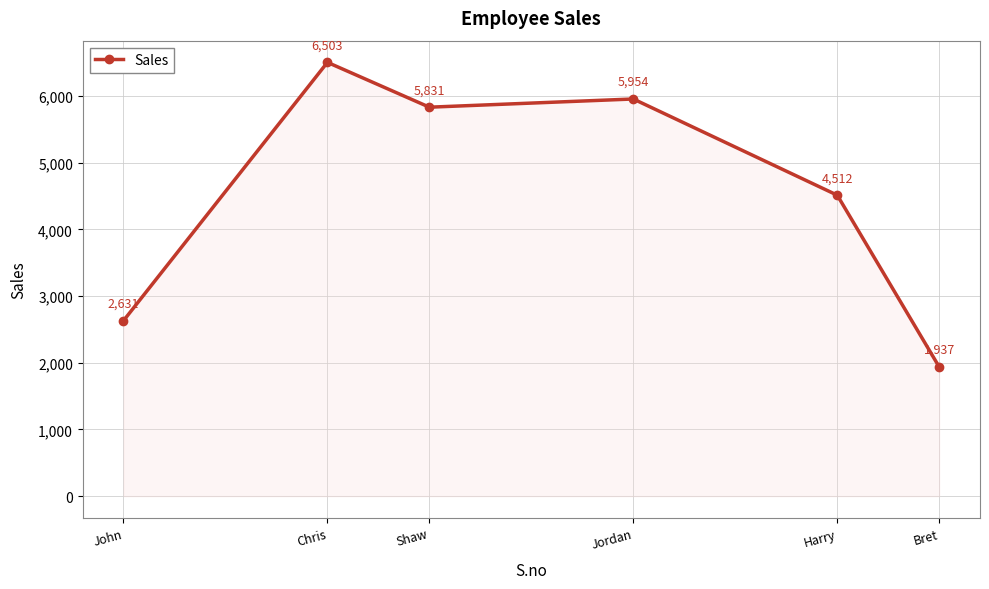

What is the average value?

4561